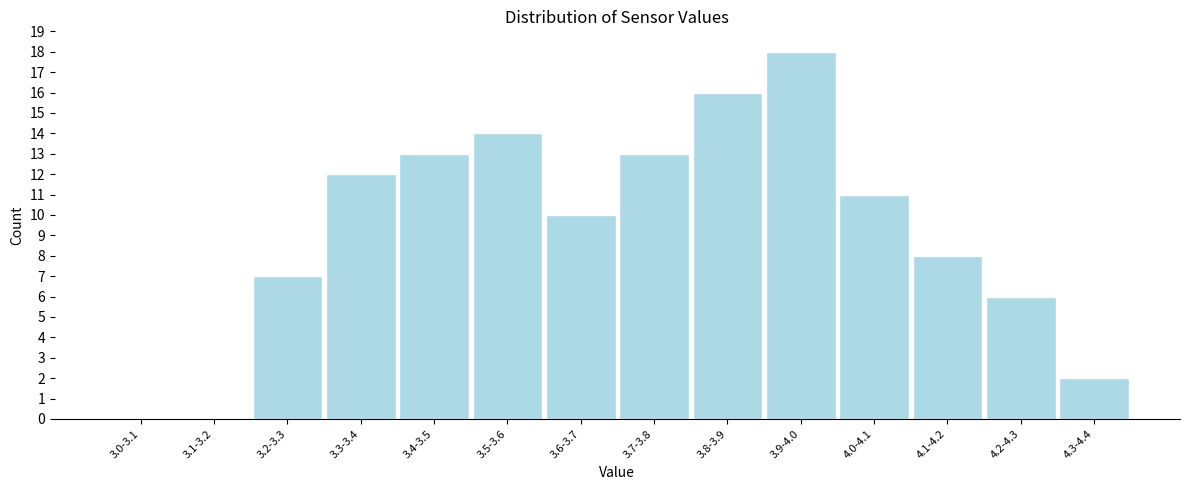

Reading left to right, extract all data points from this chart.

3.0-3.1=0	3.1-3.2=0	3.2-3.3=7	3.3-3.4=12	3.4-3.5=13	3.5-3.6=14	3.6-3.7=10	3.7-3.8=13	3.8-3.9=16	3.9-4.0=18	4.0-4.1=11	4.1-4.2=8	4.2-4.3=6	4.3-4.4=2